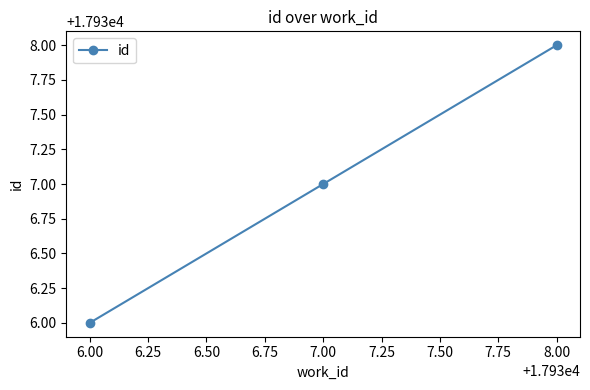

List the labels in order of value, largest first.

8.00, 7.00, 6.00